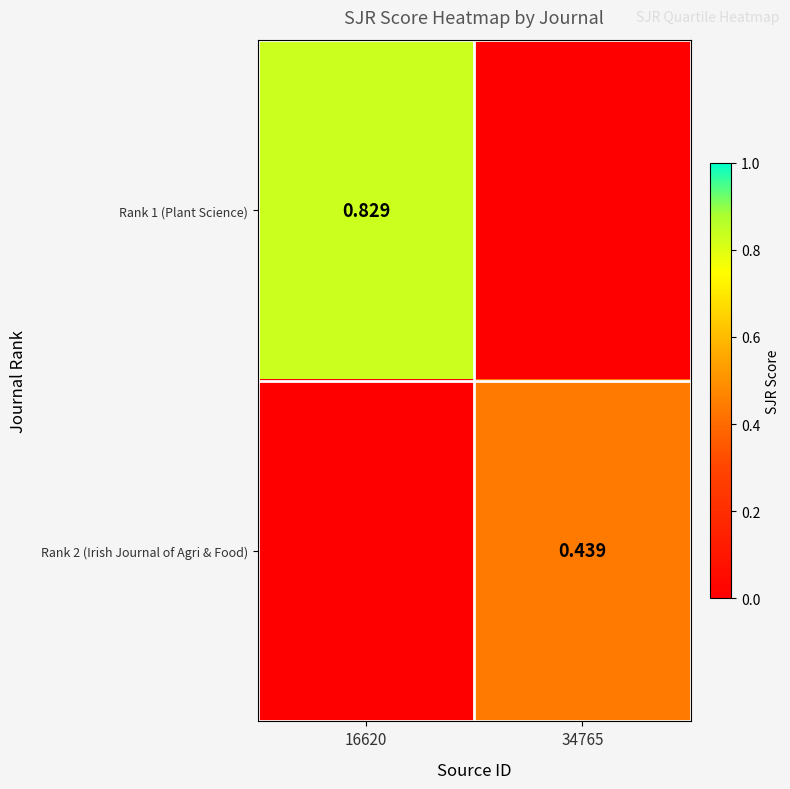

What is the difference between the highest and lowest values at 16620?

0.8